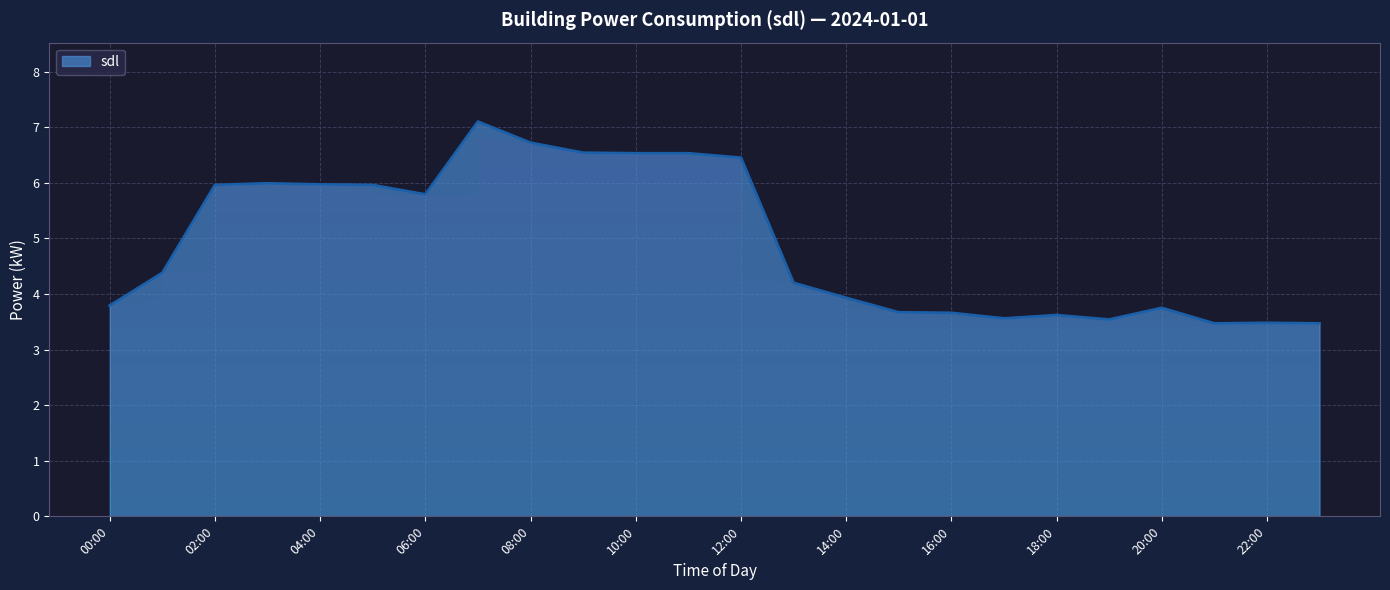

What is the ratio of the value at 17:00 to the value at 22:00?

1.0